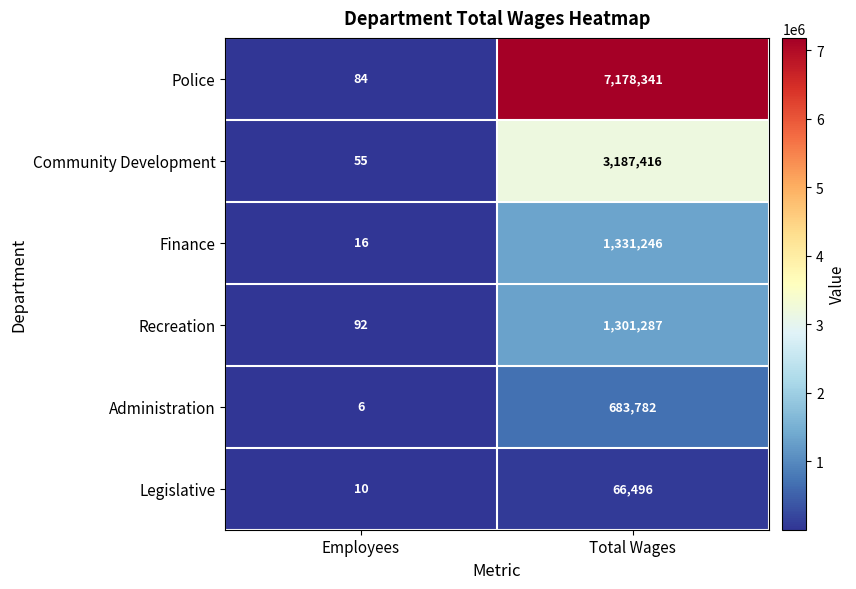

At which category does the chart reach its minimum across all series?

Employees